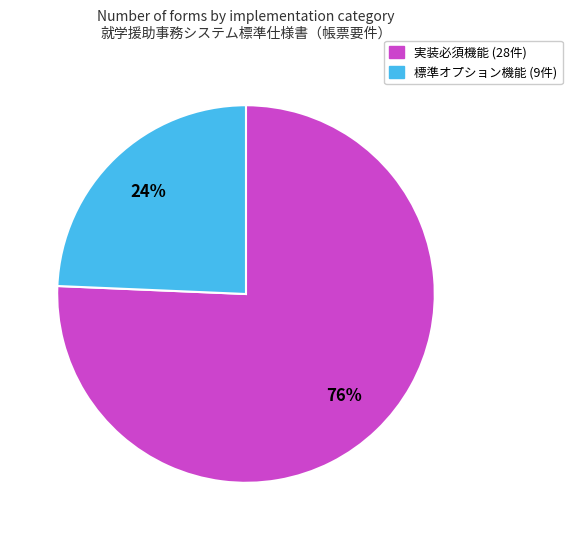

What percentage is the 標準オプション機能 slice, to the nearest percent?

24%